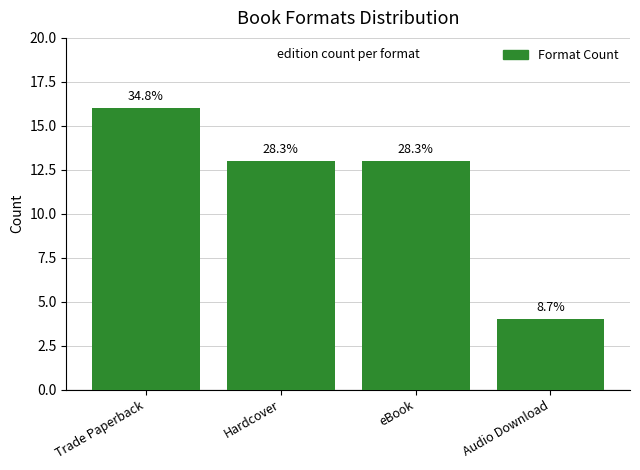

Are the bars grouped side by side (vs. stacked)?

No